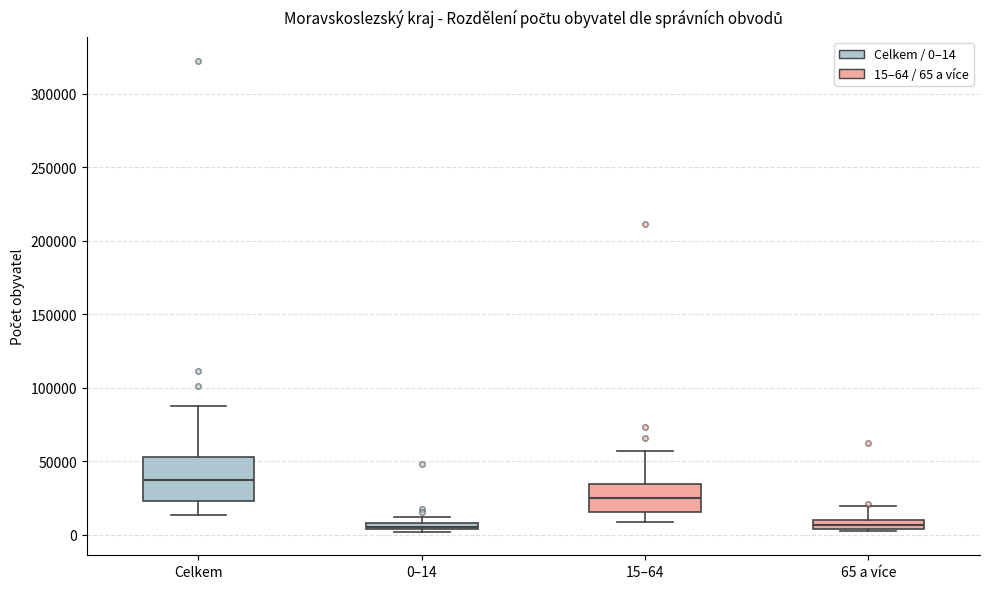

Which box's median line is the highest?

Celkem